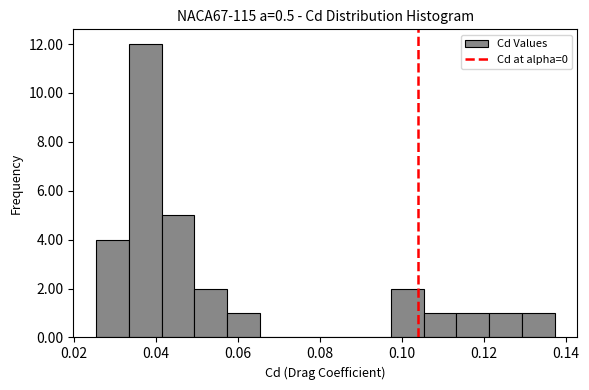

Read against the x-axis, roughly where is the centre of the tallest bar?

0.038